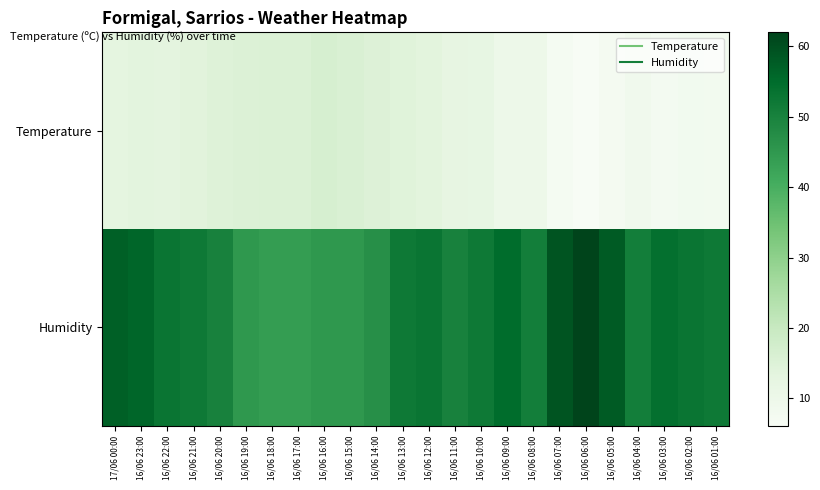

How many categories are shown in the chart?

24